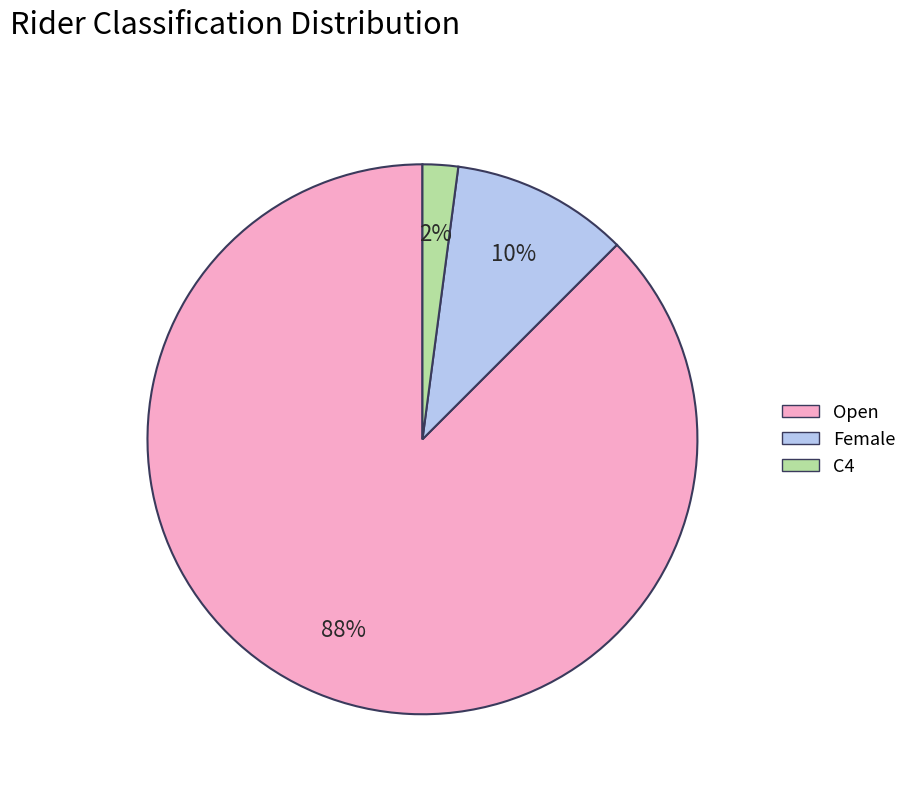

To the nearest percent, what is the average slice percentage?

33%